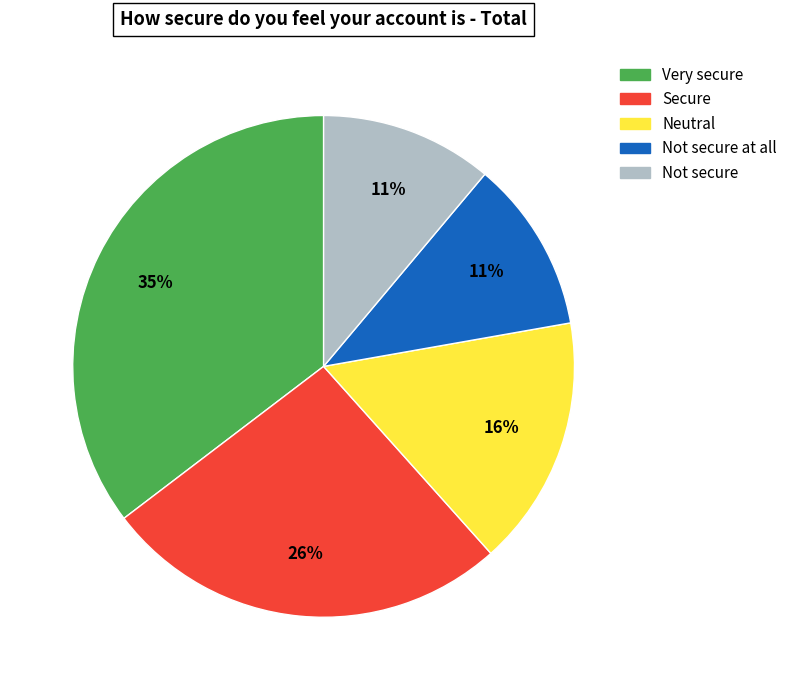

To the nearest percent, what is the average slice percentage?

20%